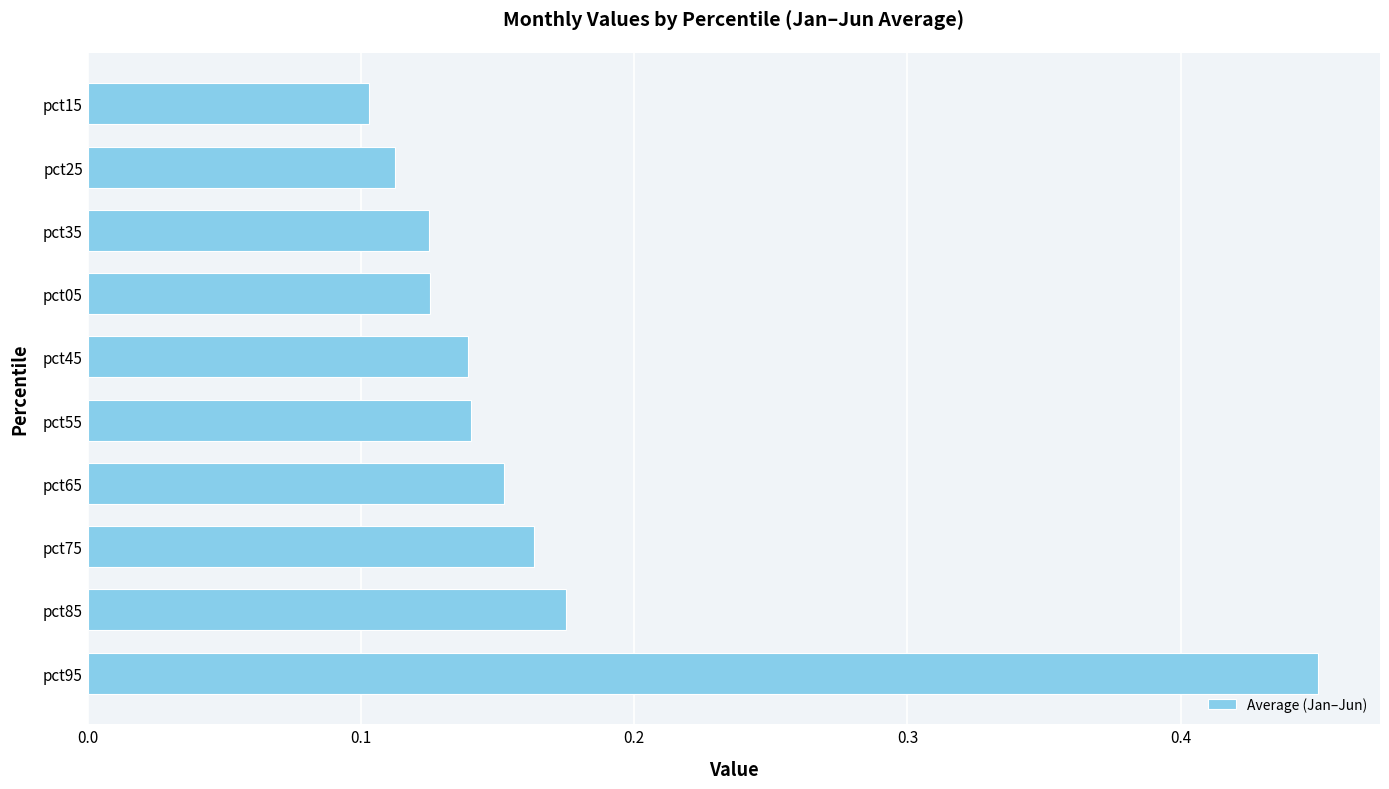

The value at pct45 is 0.1. True or false?

True